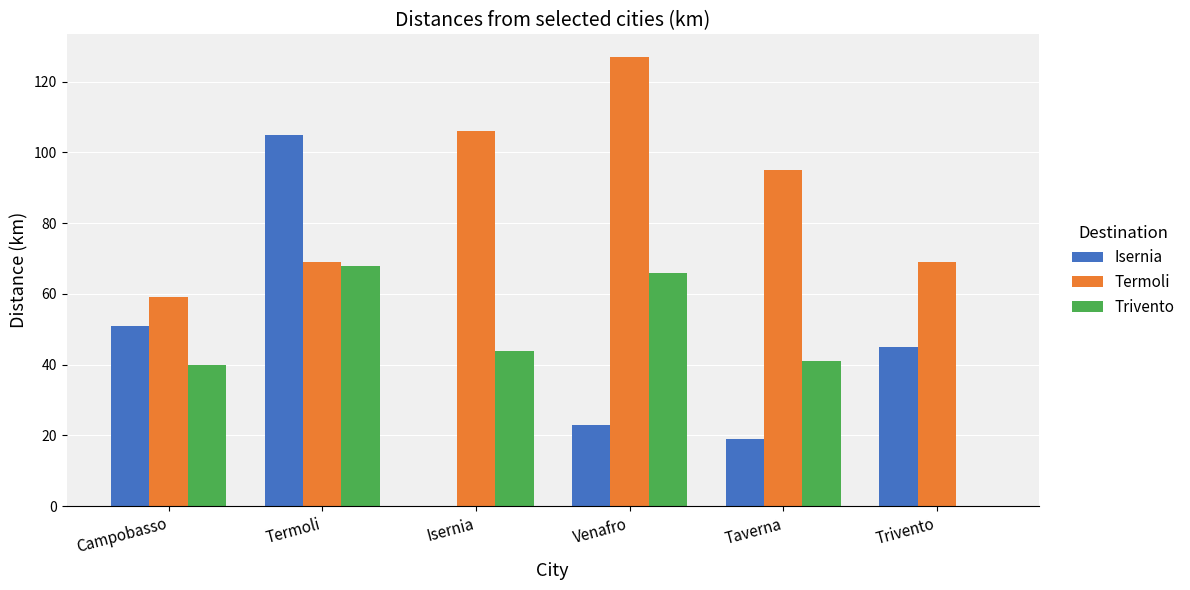

The value of Trivento at Taverna is 41. True or false?

True